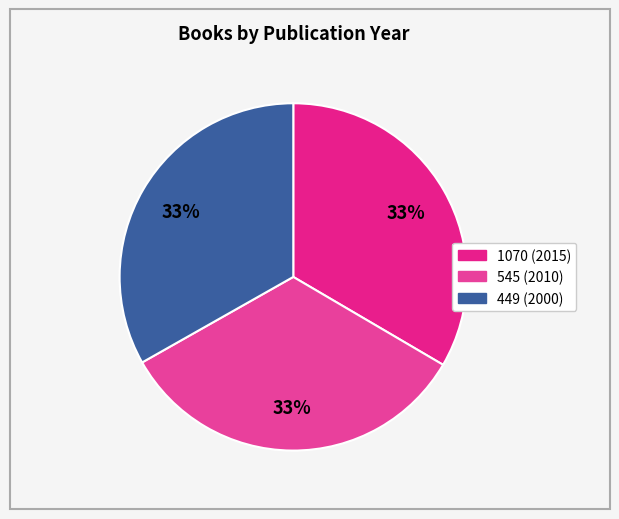

Count the number of slices in the pie.

3